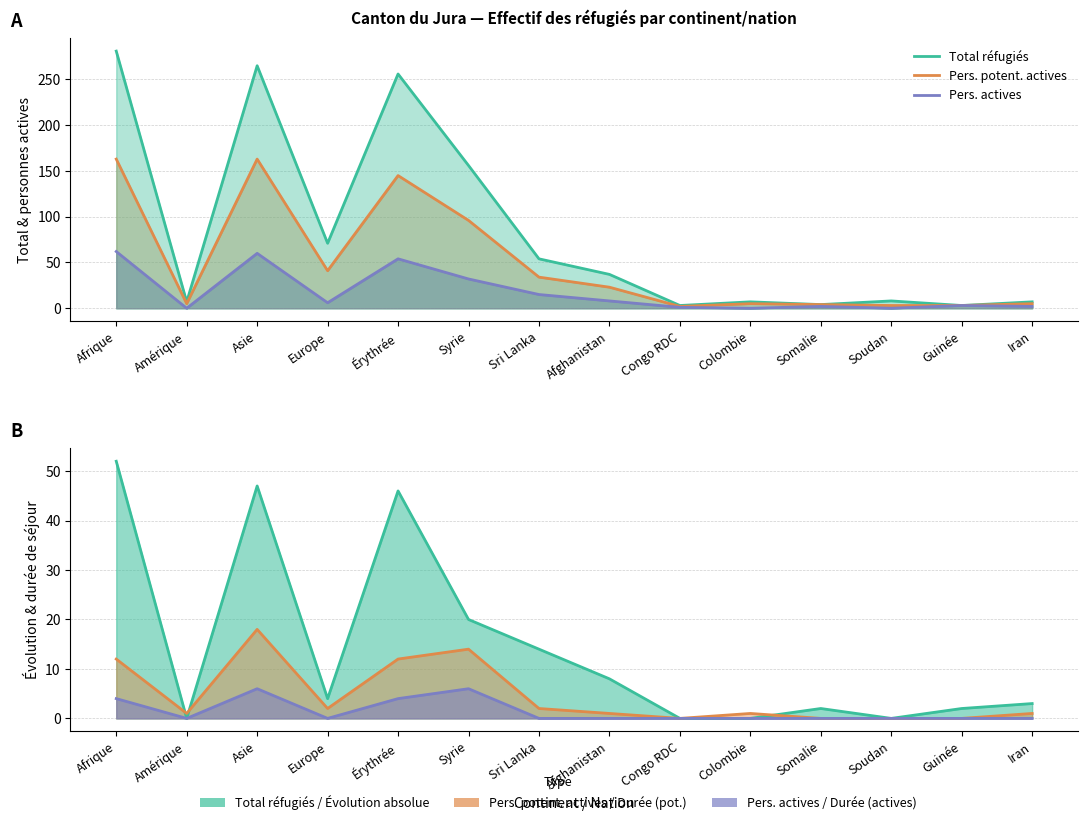

True or false: Total réfugiés and Pers. actives cross at least once.

False